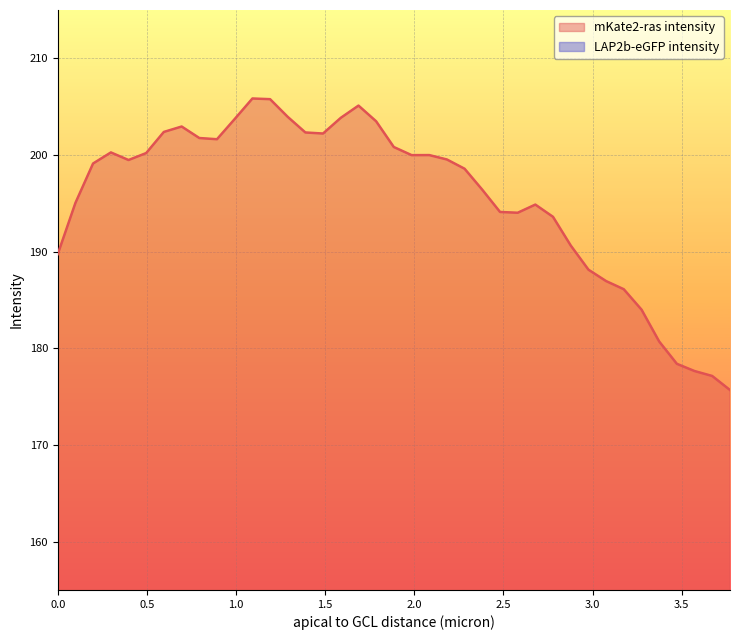

Which series has the largest total across all categories?

mKate2-ras intensity